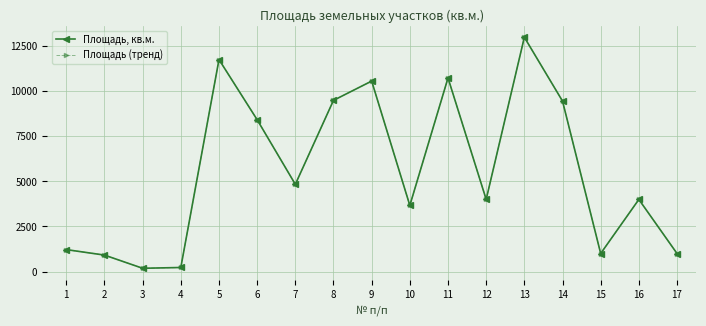

Is this an area chart (filled region under the line)?

No